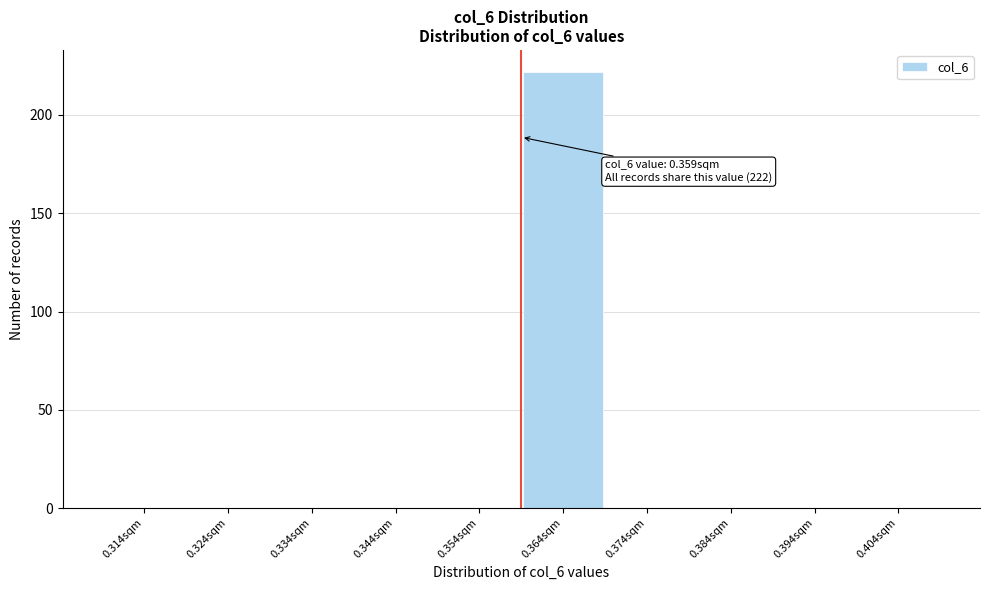

Over which range of the x-axis is the bar tallest?

0.359 to 0.369